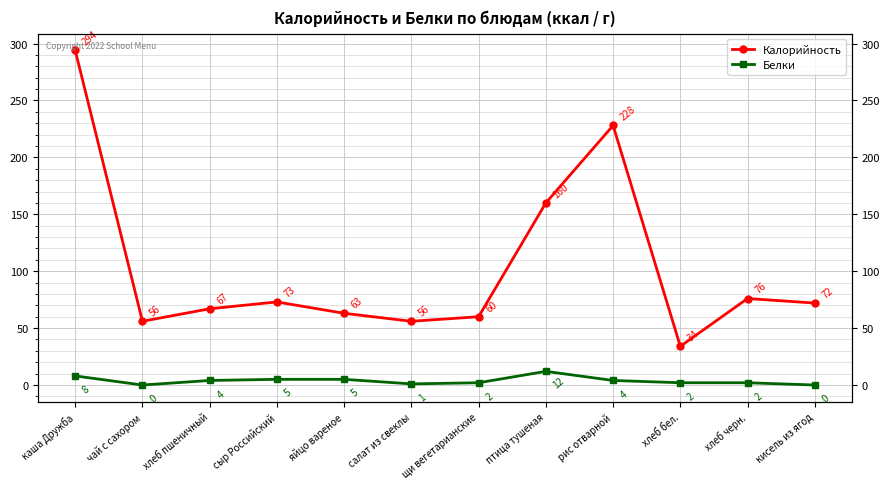

How many data points in Калорийность are above 72?

5